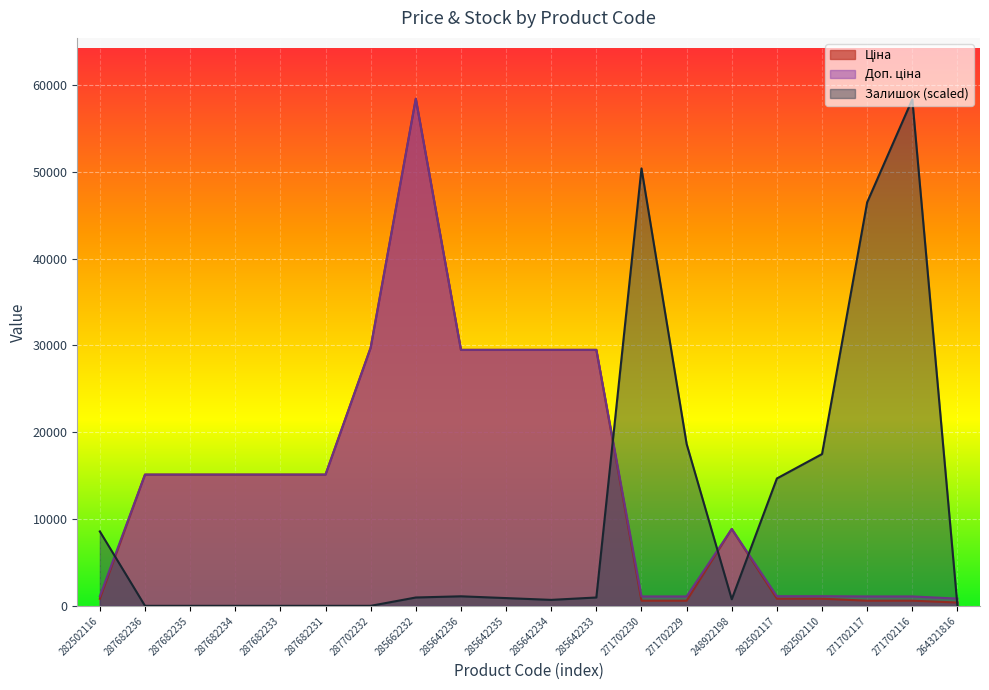

Is it true that Залишок equals 18652.6 at 271702229?

True